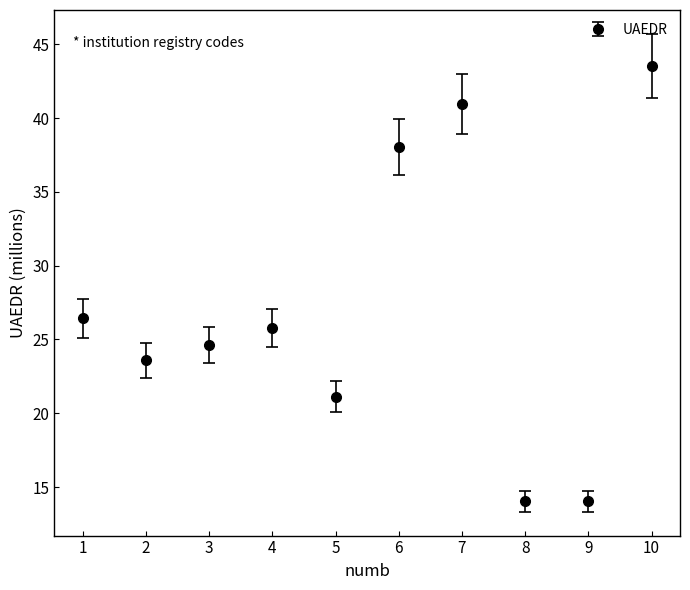

How many series are shown in this chart?

1